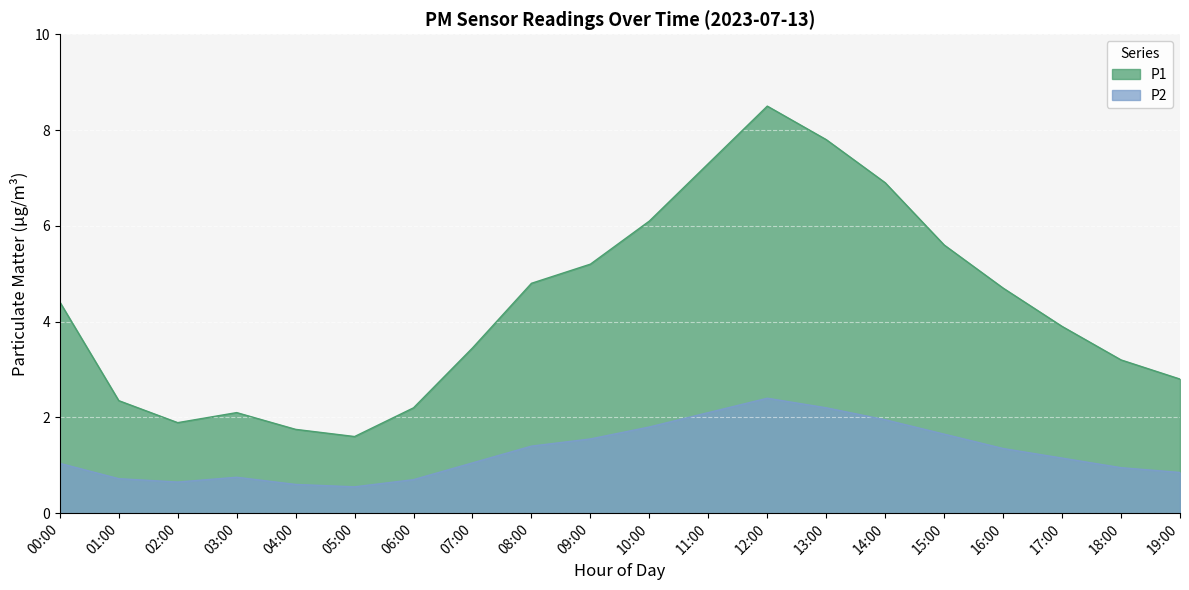

Which series has the widest spread of values?

P1